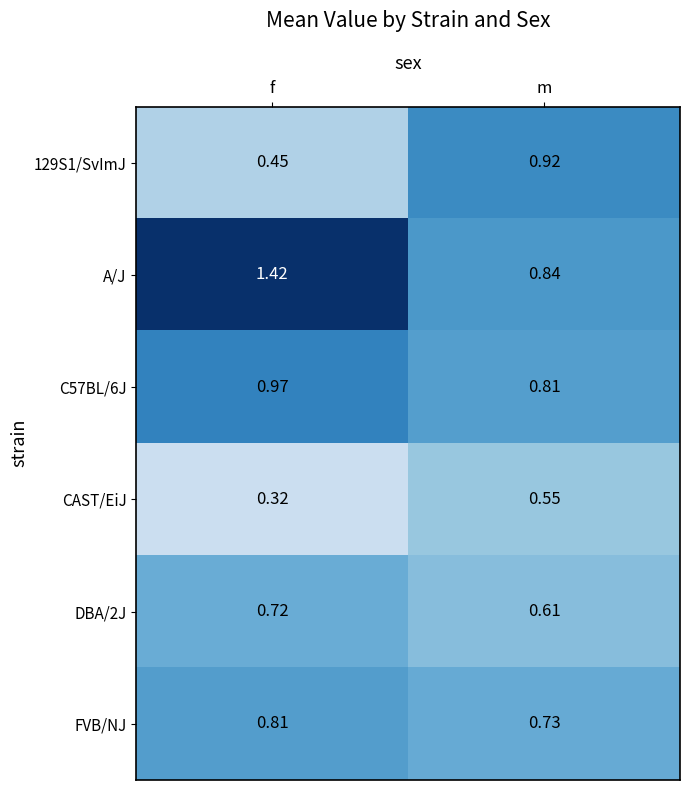

Which series has the widest spread of values?

A/J